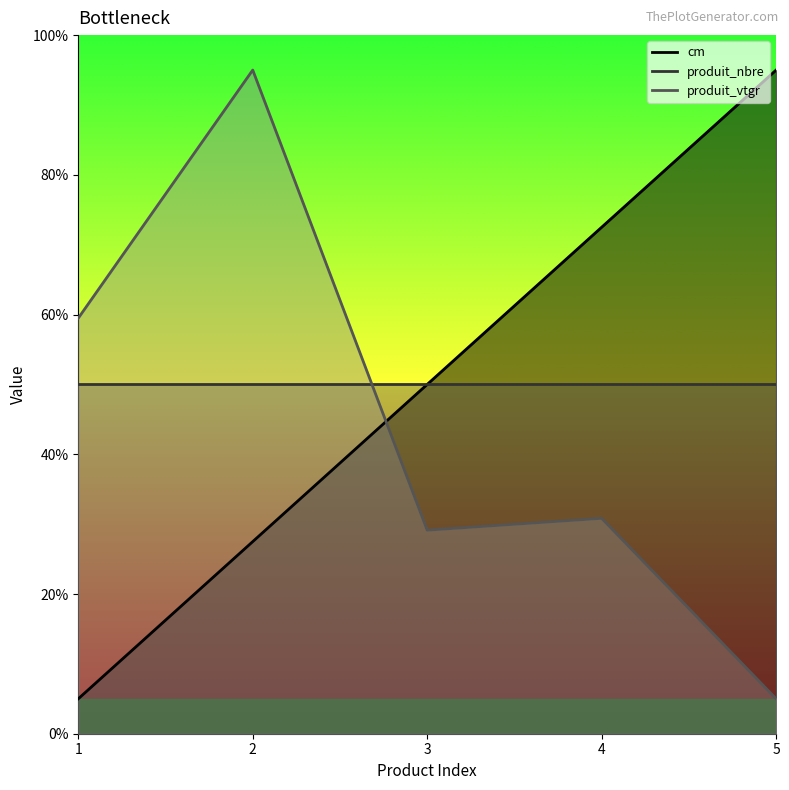

What is the difference between the maximum and second lowest values in the cm series?

67.5